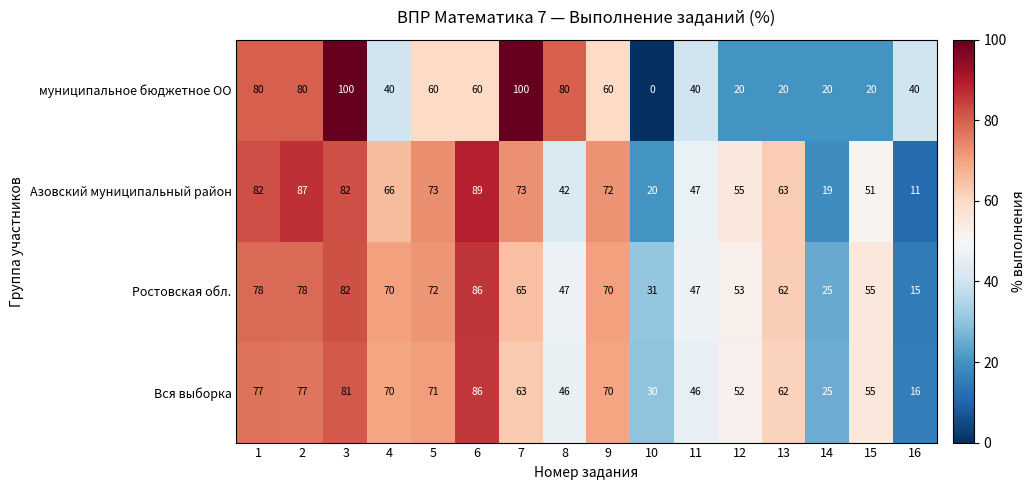

What is the difference between the maximum and minimum values in the муниципальное бюджетное ОО series?

100